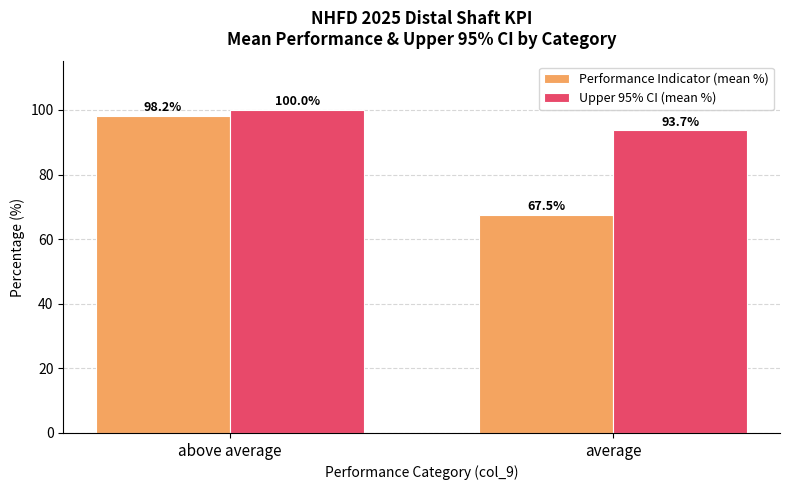

How many data points in Upper 95% CI (mean %) are less than 100?

1